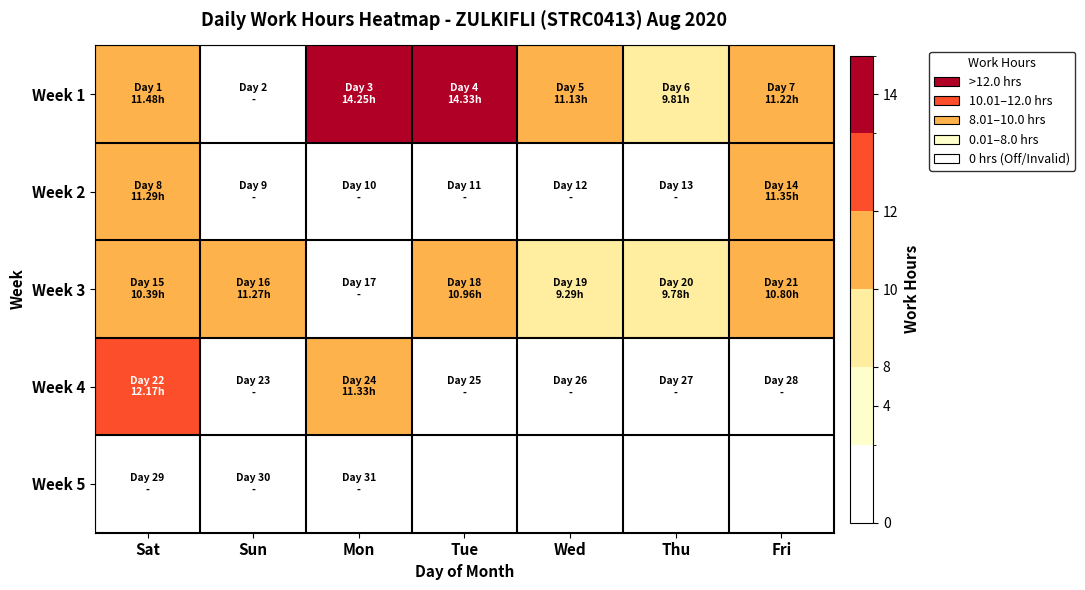

What is the maximum value for Week 3?

11.3